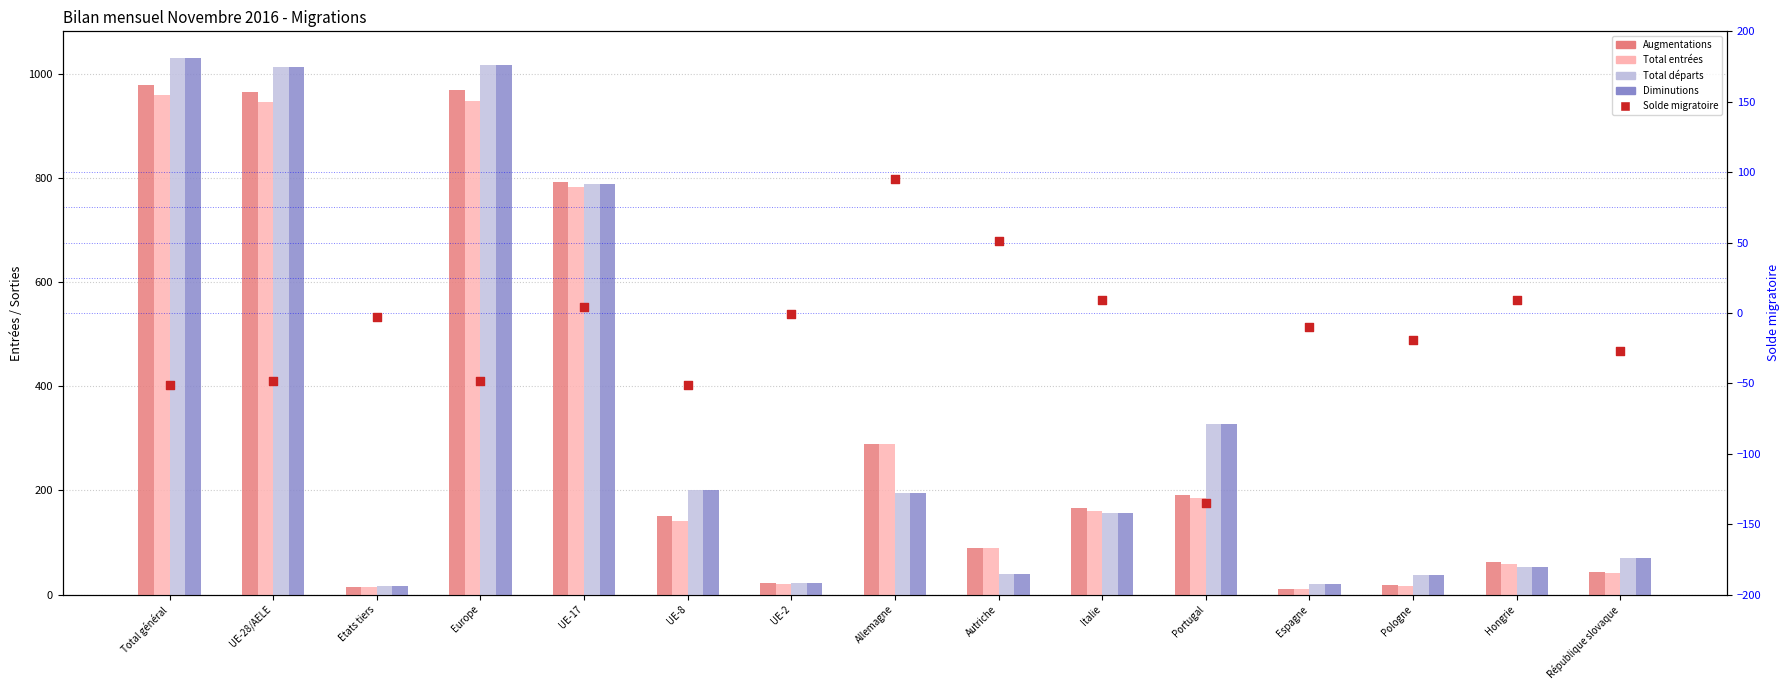

Which series has the largest Y range (max minus min)?

Total départs